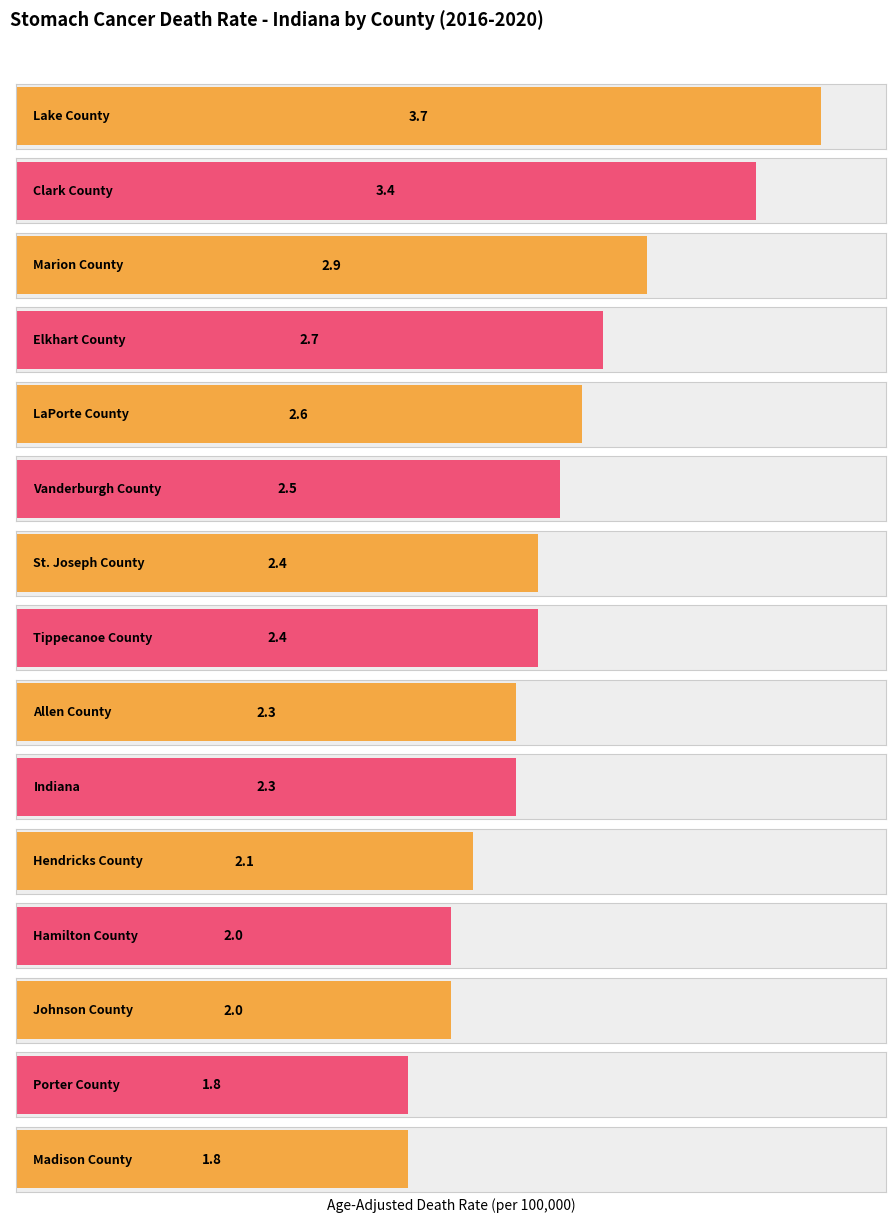

What is the sum of the values at St. Joseph County and Clark County?

5.8